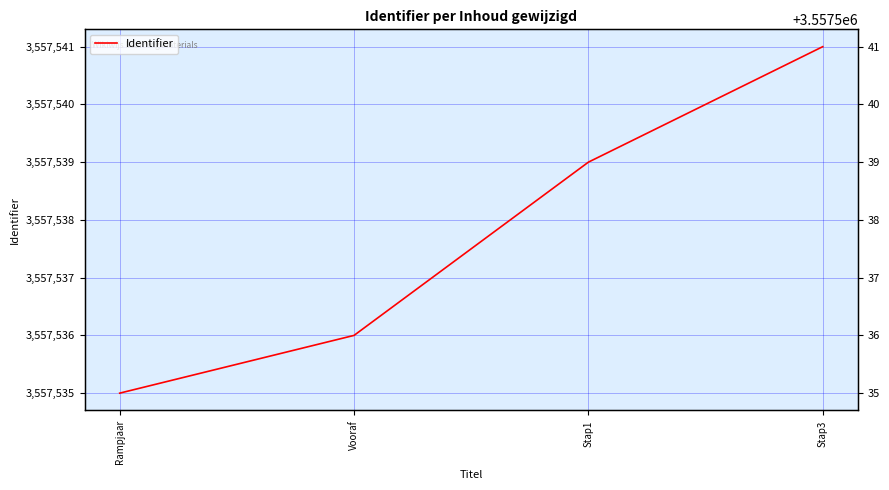

List the labels in order of value, largest first.

Stap3, Stap1, Vooraf, Rampjaar